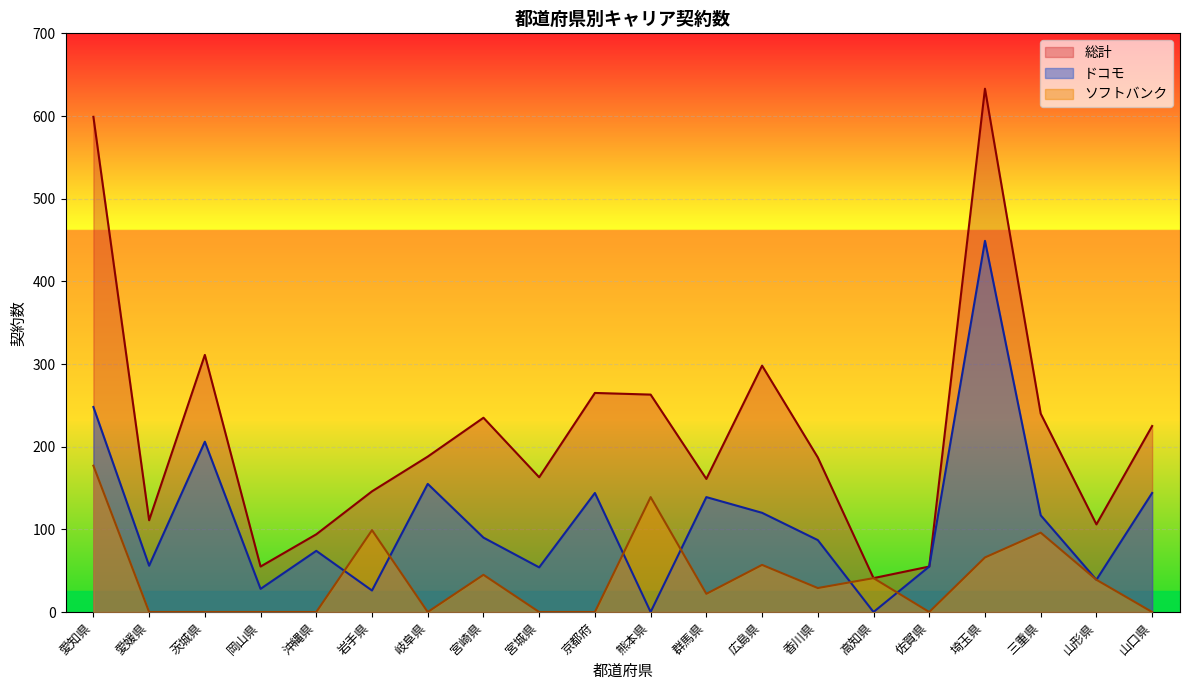

List the series in order of their overall mean, lowest first.

ソフトバンク, ドコモ, 総計